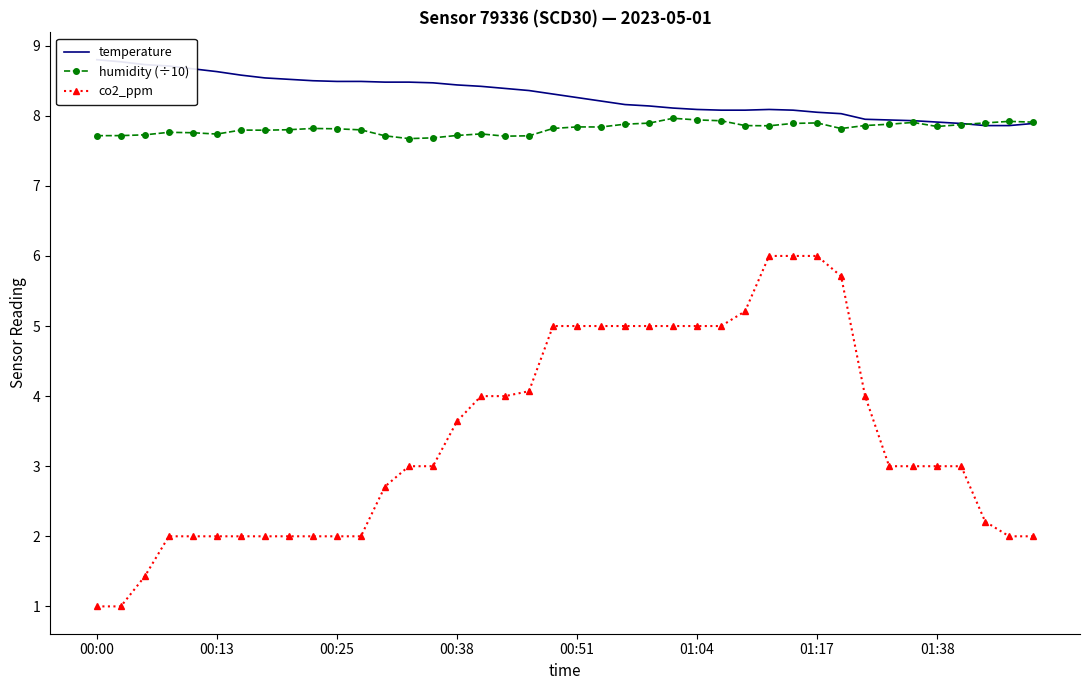

What position from the right is 00:00?

40